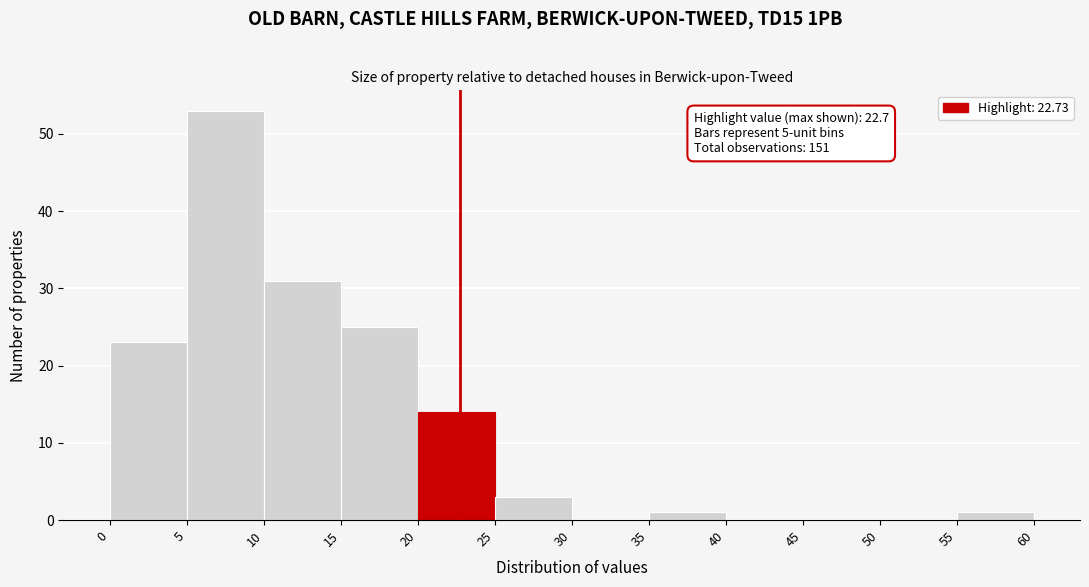

Which range on the x-axis has the tallest bar?

5 to 10